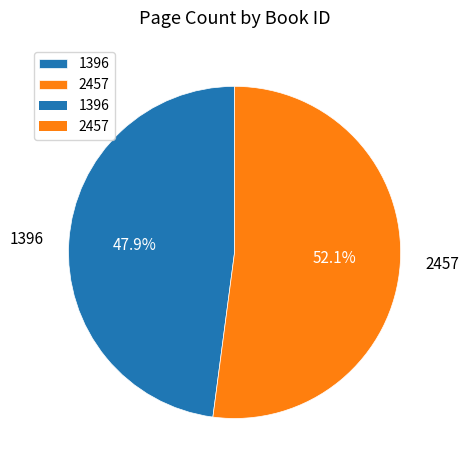

Is it true that 2457 is 39% of the pie?

False